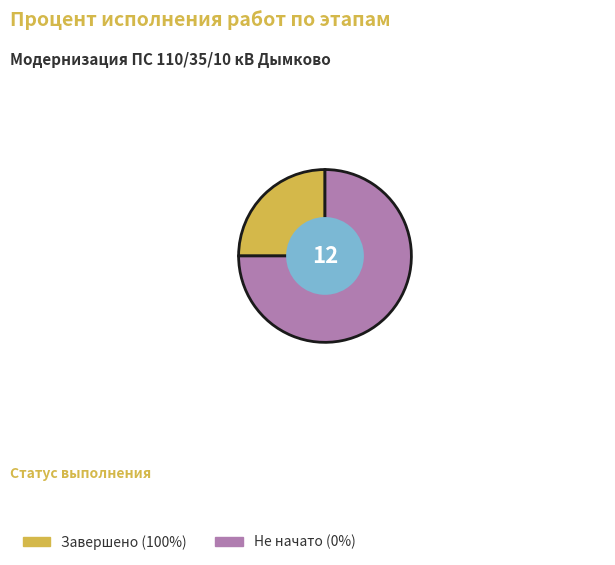

Combined, do Не начато (0%) and Завершено (100%) account for over 50%?

Yes